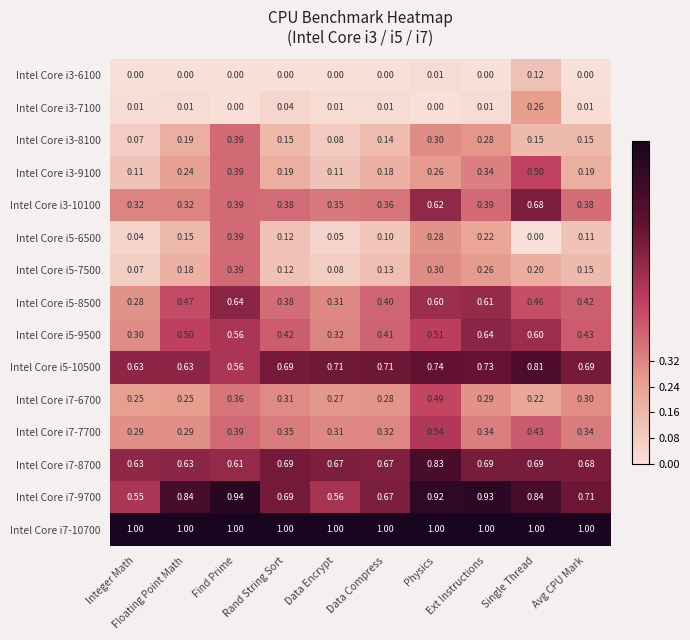

How many distinct data groups are displayed?

15